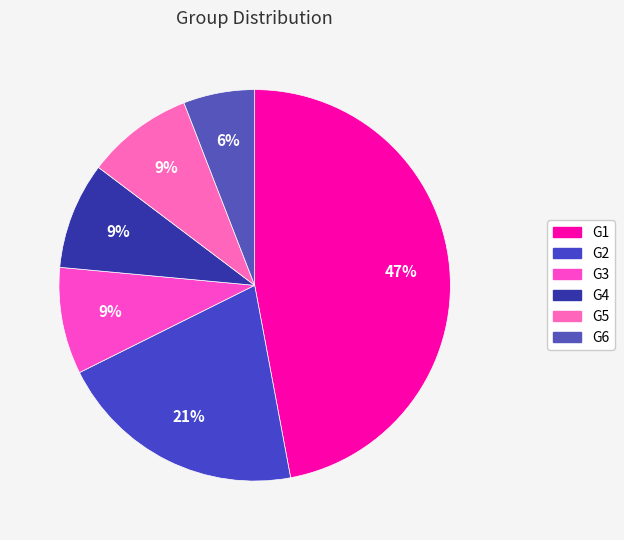

How many segments does this pie chart have?

6